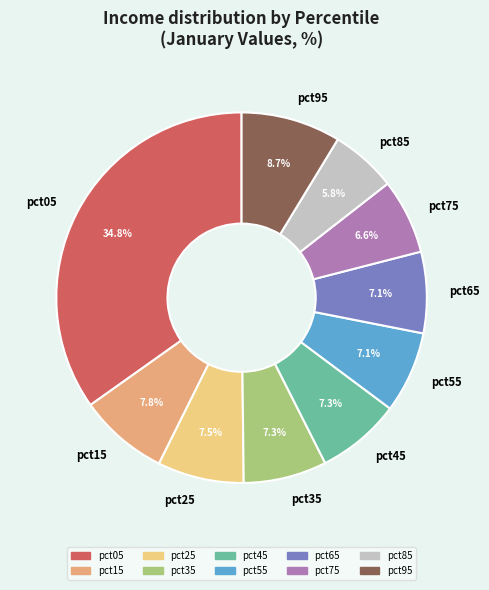

Is there any slice that represents more than half of the pie?

No